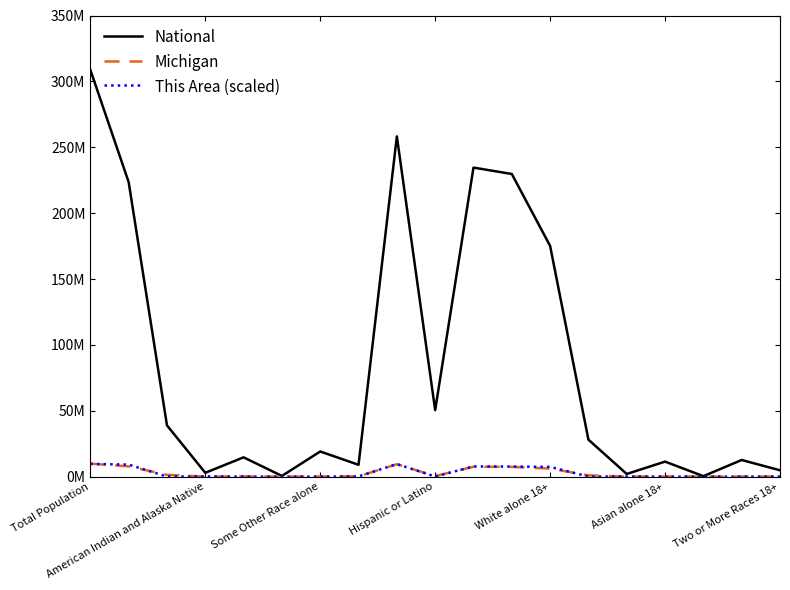

Is this an area chart (filled region under the line)?

No